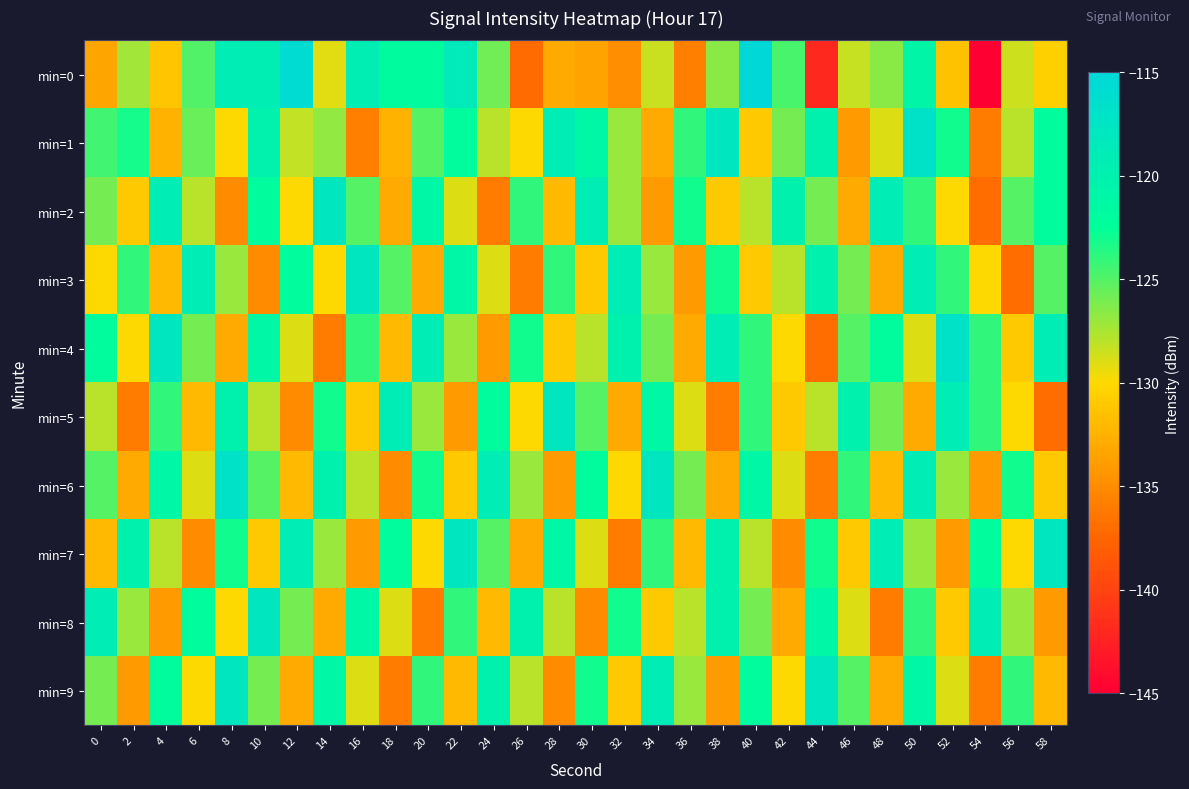

At 46, list the series in order from largest to smallest.

min=5, min=6, min=4, min=9, min=3, min=0, min=8, min=7, min=2, min=1